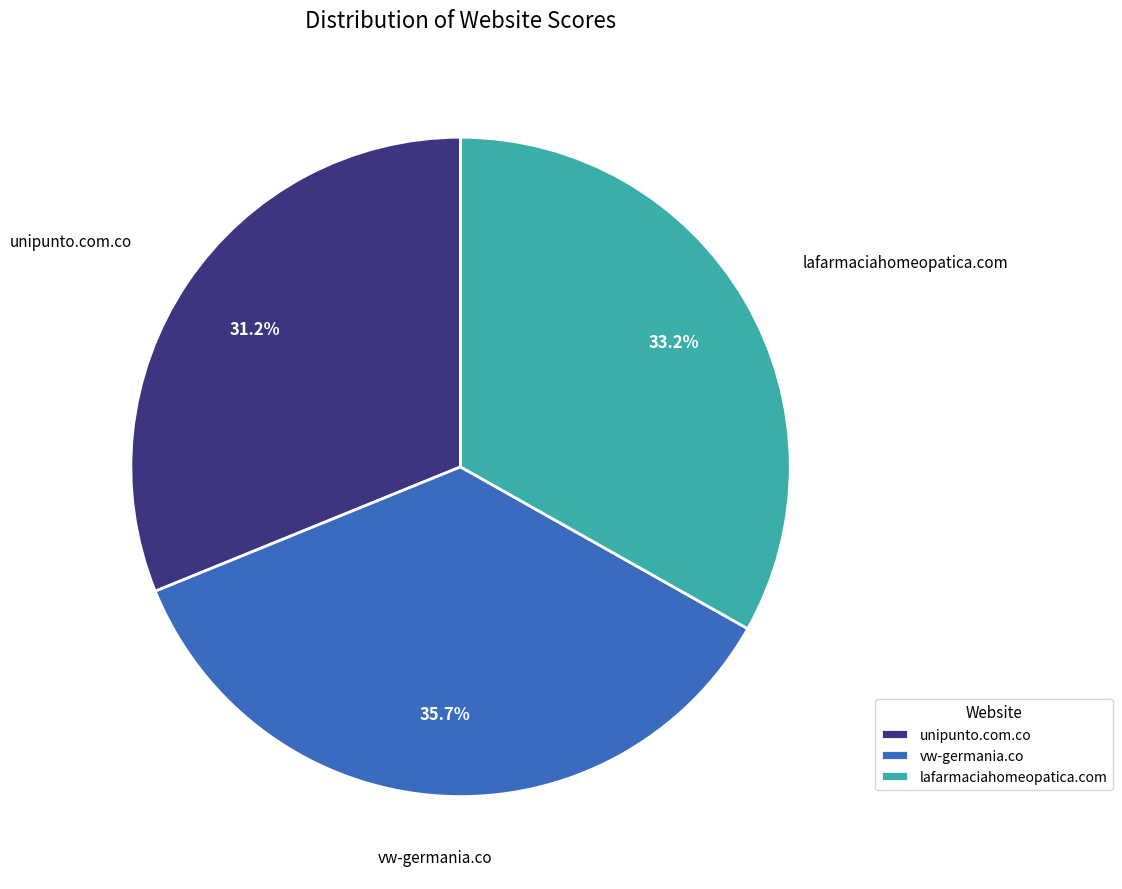

To the nearest percent, what is the average slice percentage?

33%